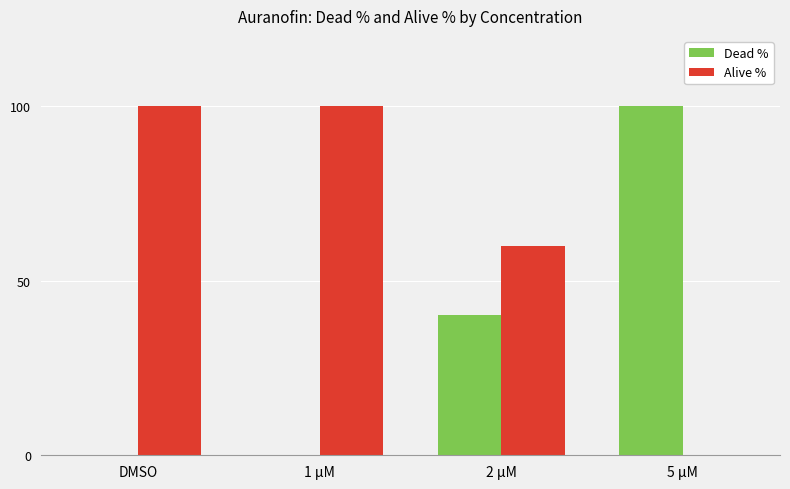

Is it true that Dead % equals 0 at 1 µM?

True